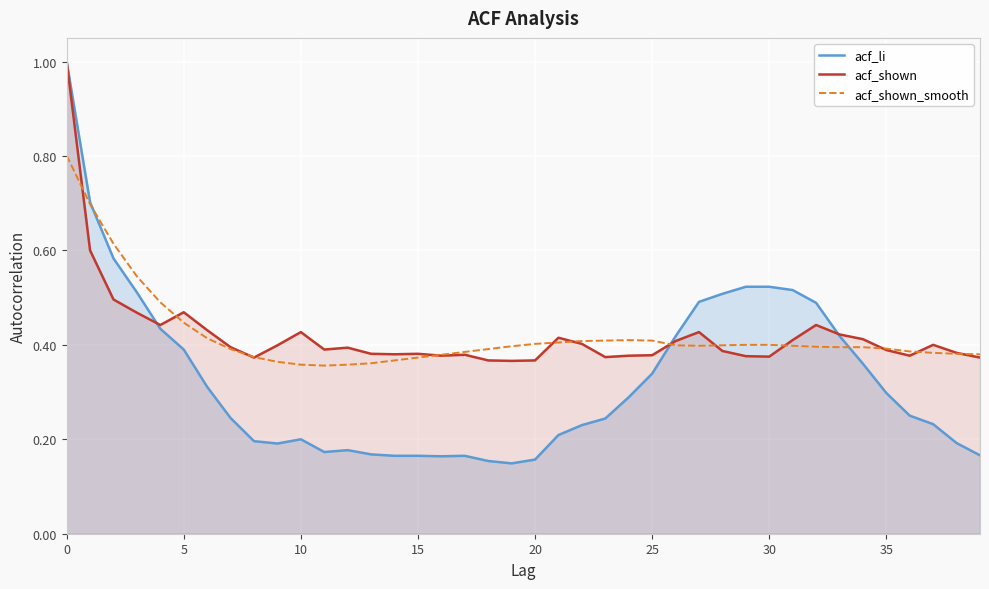

True or false: acf_shown and acf_li cross at least once.

True